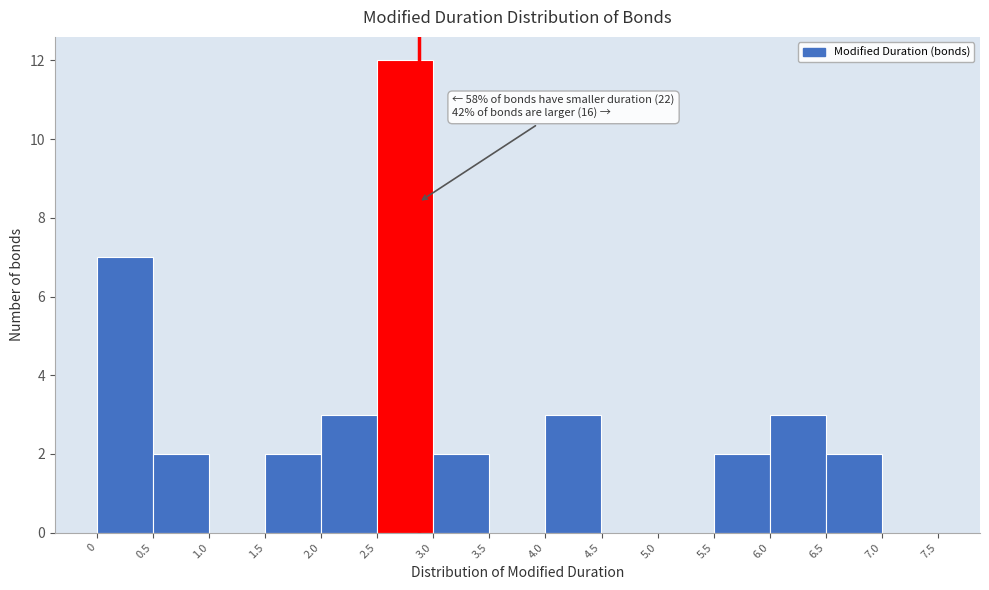

Over which range of the x-axis is the bar tallest?

2.5 to 3.0